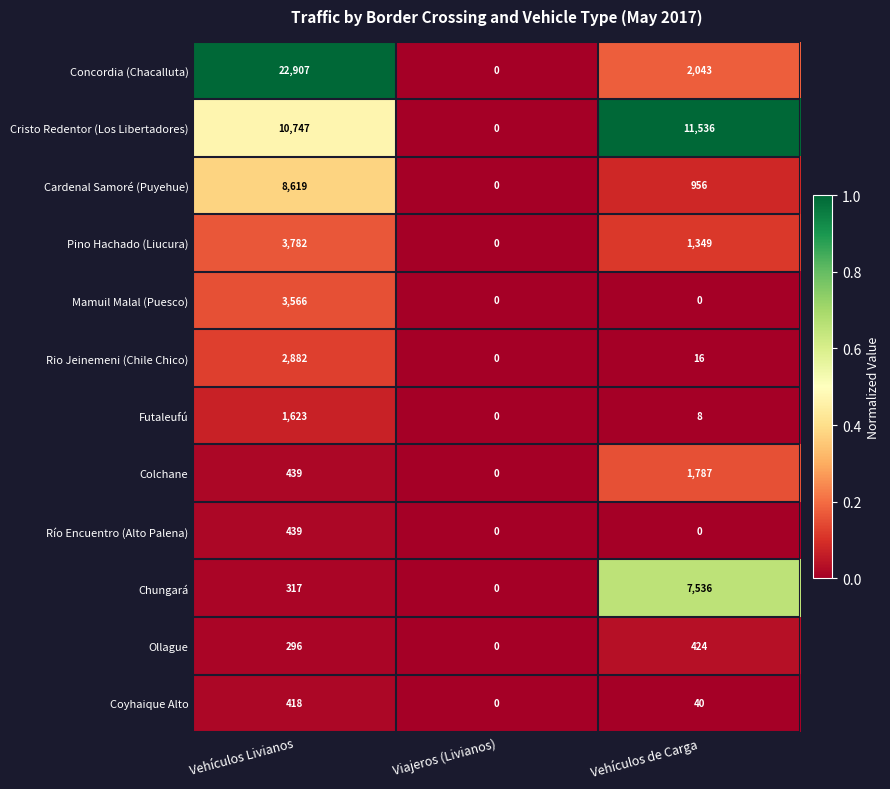

Which series has the largest total across all categories?

Concordia (Chacalluta)